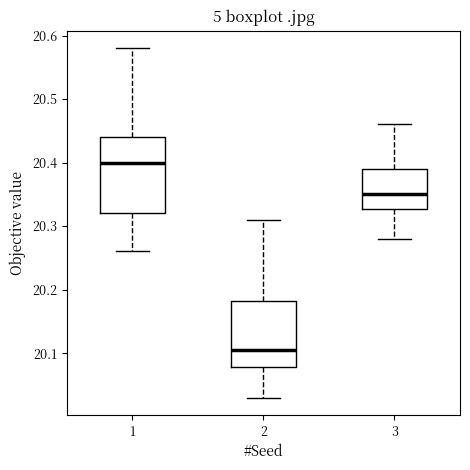

Which box has the highest median line?

1